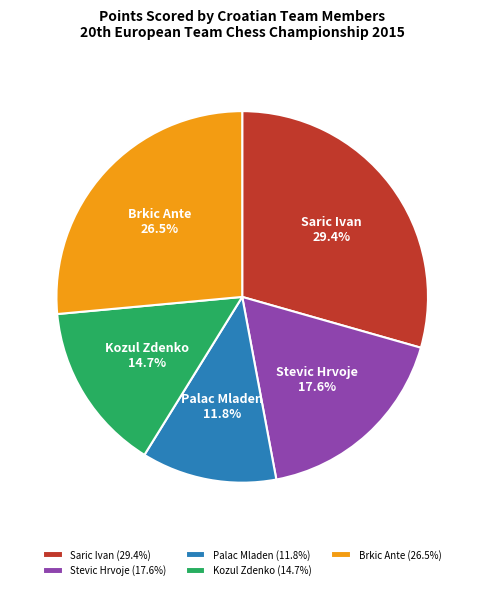

To the nearest percent, what portion does Kozul Zdenko represent?

15%